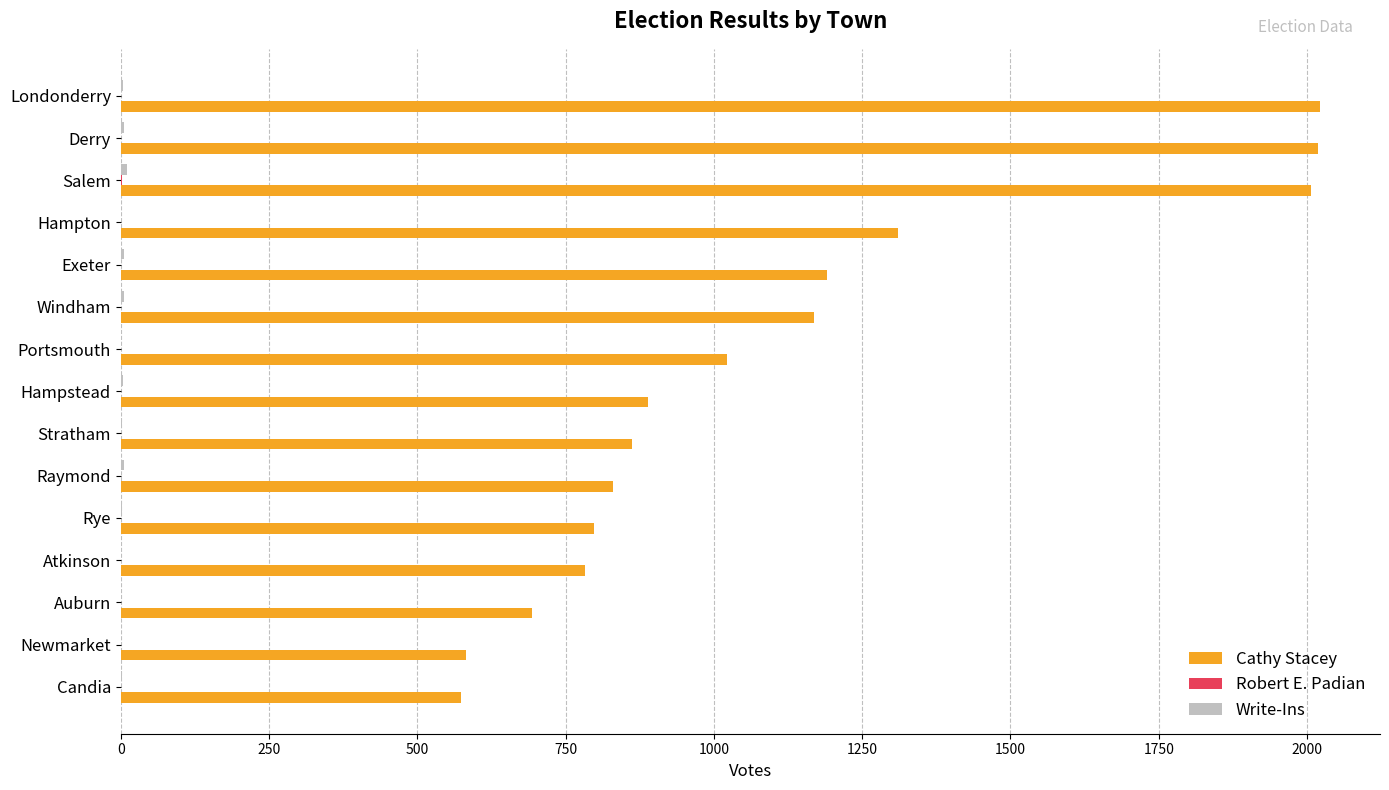

Between Newmarket and Hampton, which series saw the biggest shift?

Cathy Stacey